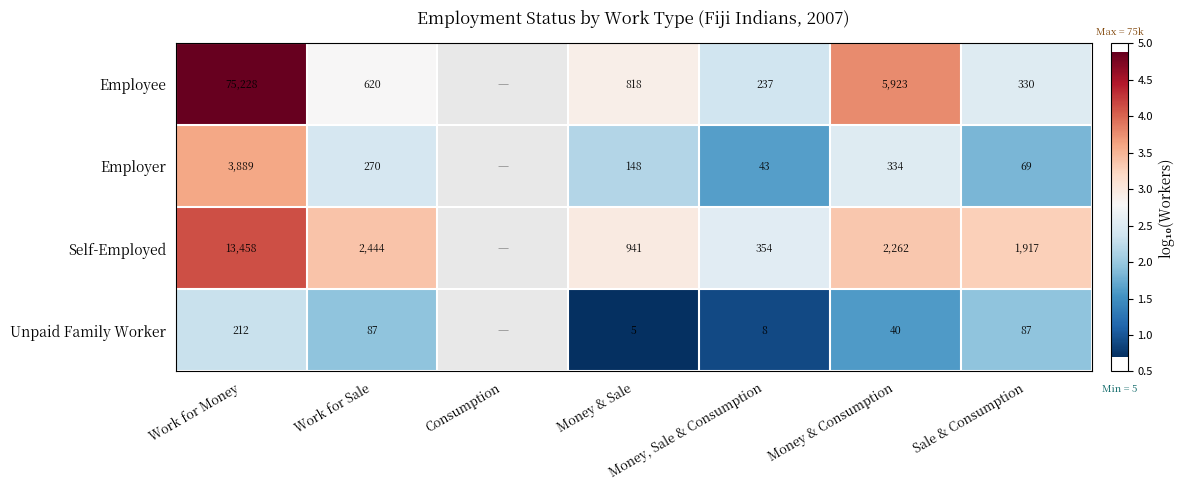

Rank the series at Money & Sale from lowest to highest value.

Unpaid Family Worker, Employer, Employee, Self-Employed